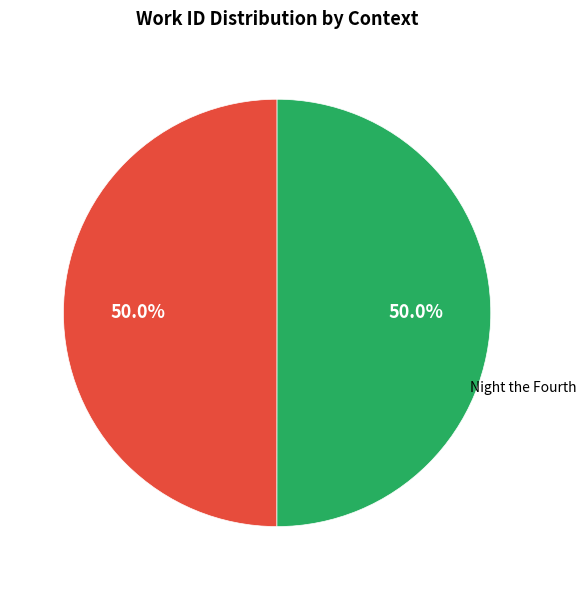

How many slices are in this pie chart?

2